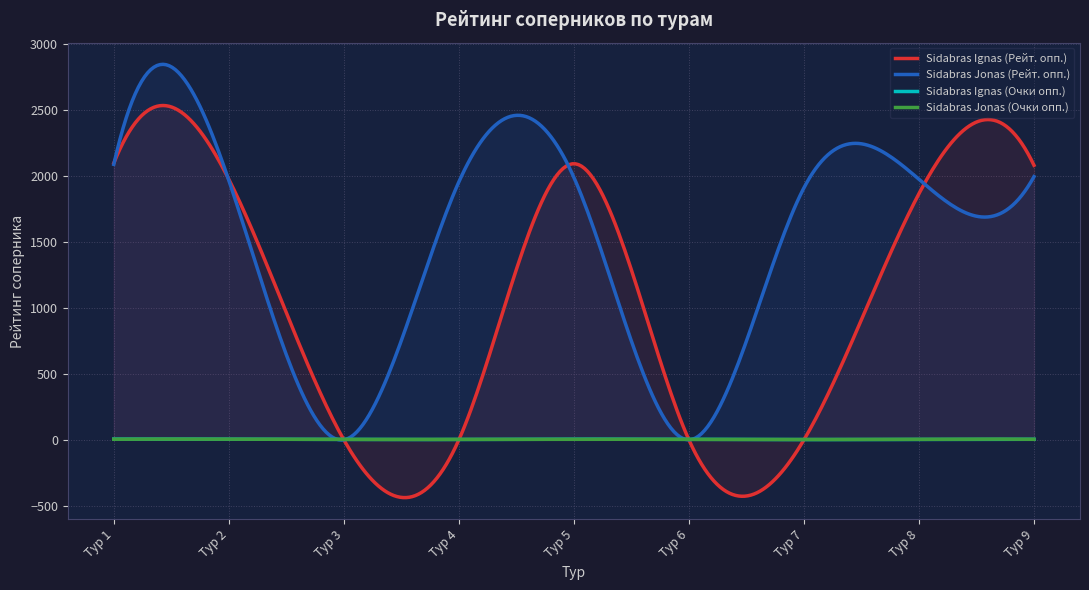

What is the difference between the highest and lowest values at Тур 4?

1957